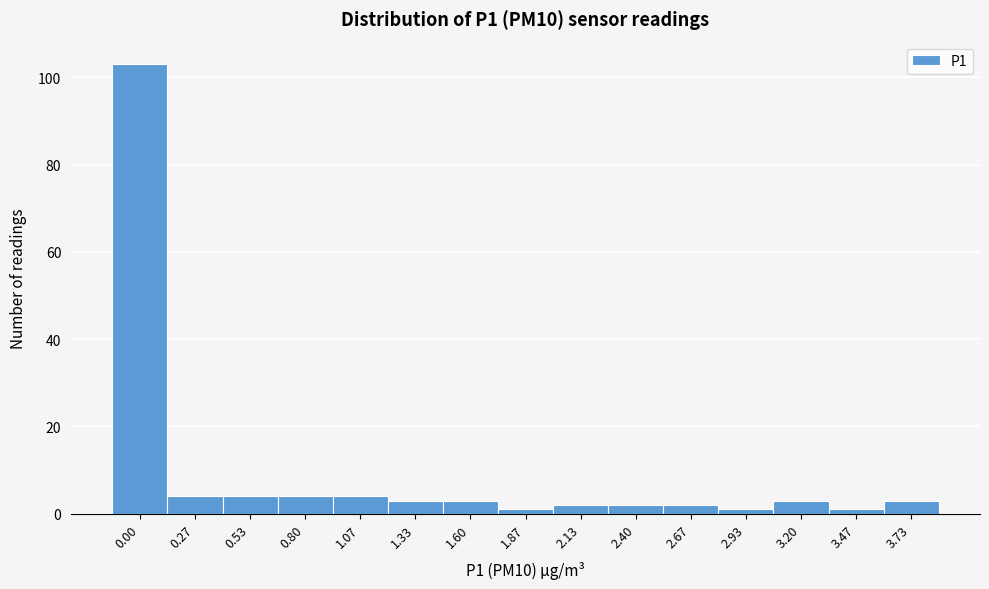

Reading left to right, what are all the values shown in this chart?

103	4	4	4	4	3	3	1	2	2	2	1	3	1	3